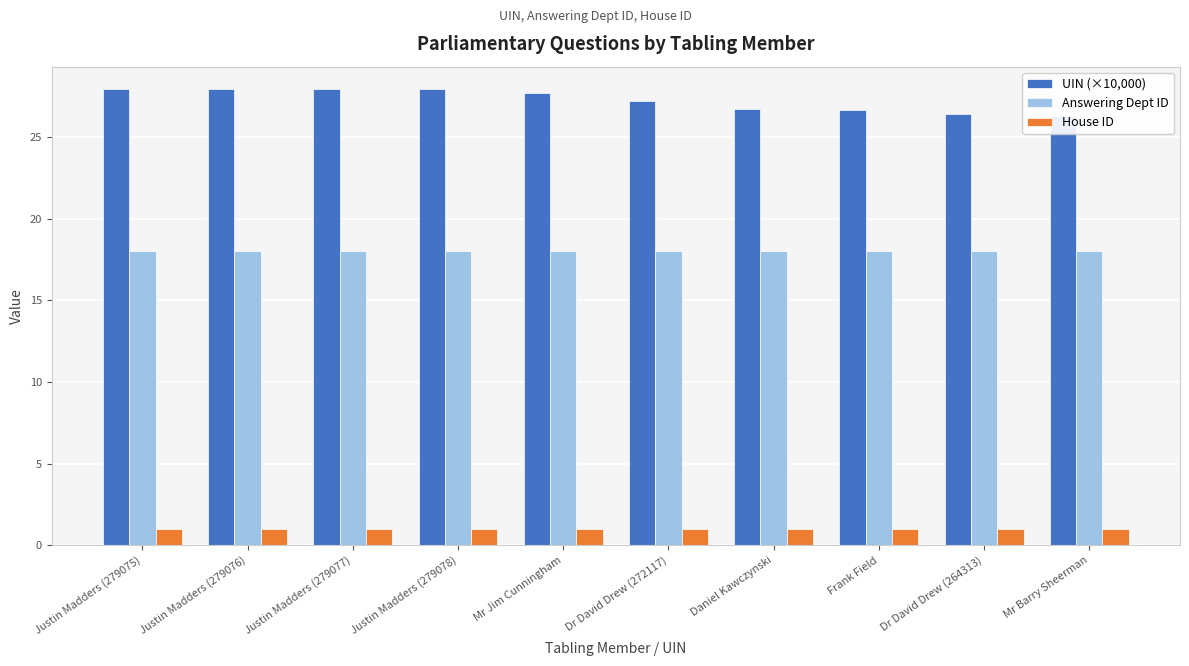

What position from the left is Justin Madders (279076)?

2